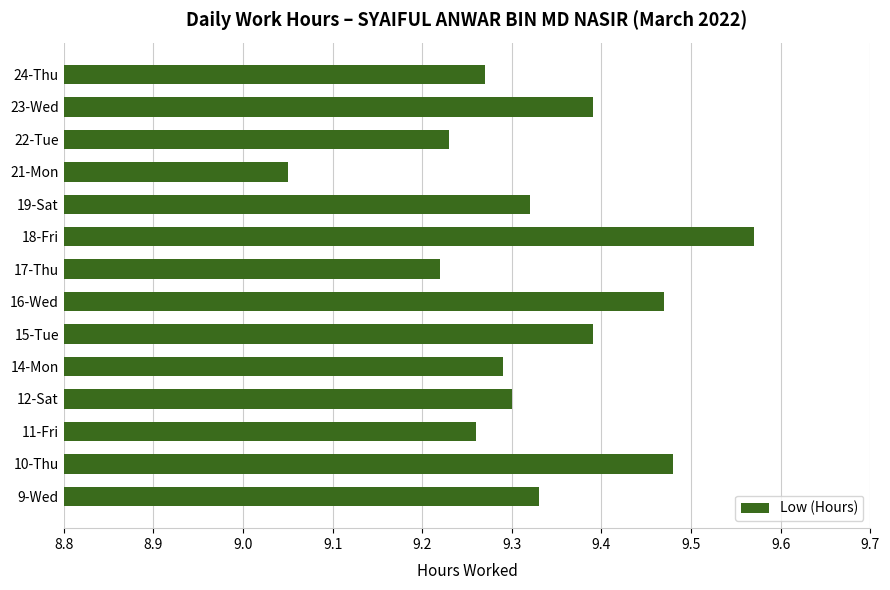

At which label is the value closest to 9?

21-Mon